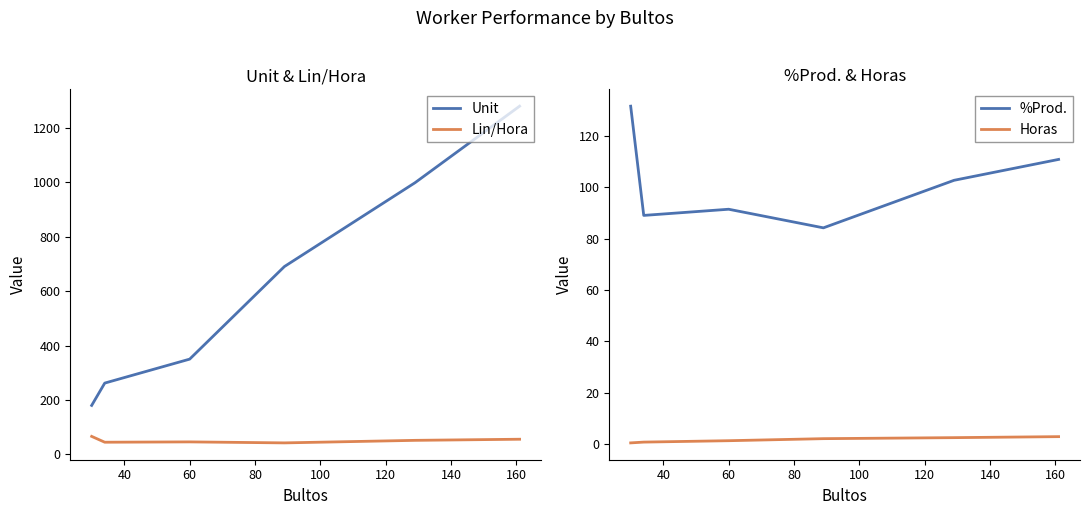

Between 40 and 60, which series saw the biggest shift?

Unit